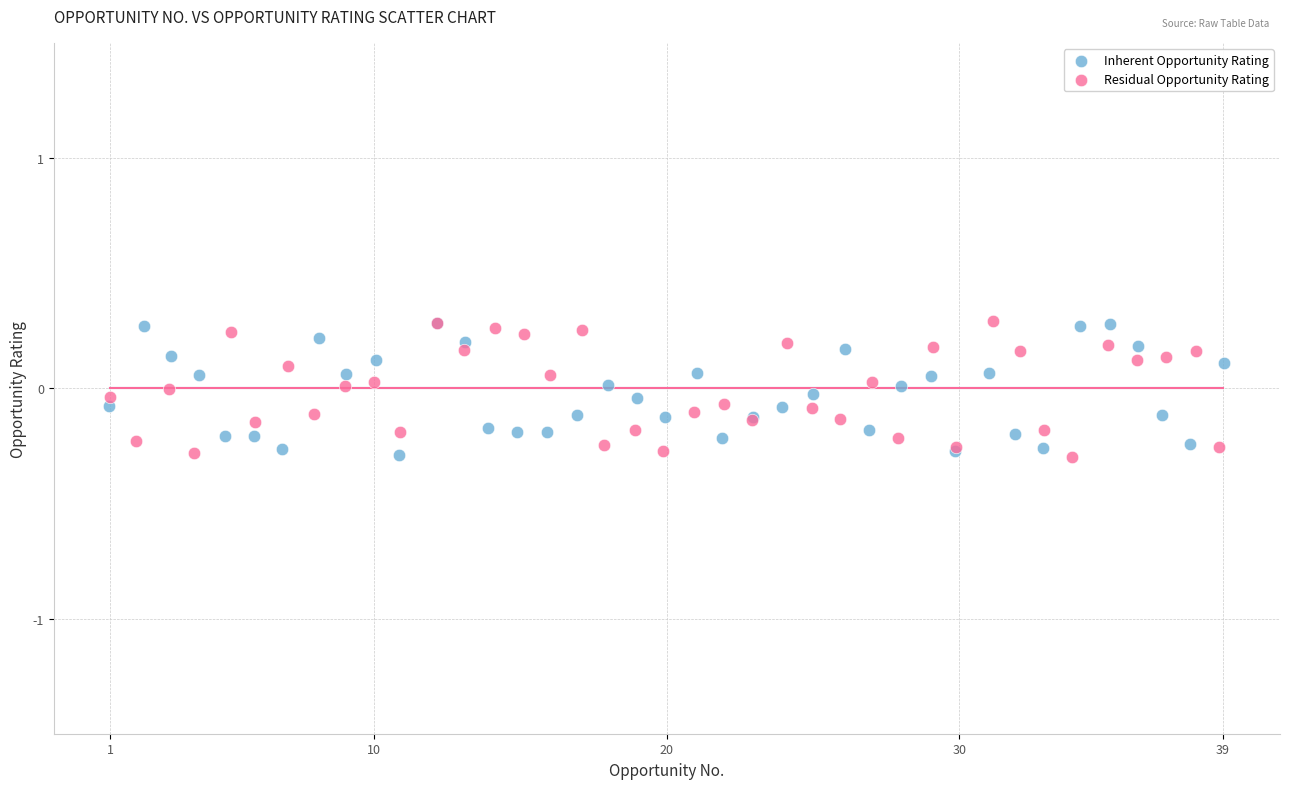

What are all the series names shown in the legend?

Inherent Opportunity Rating, Residual Opportunity Rating